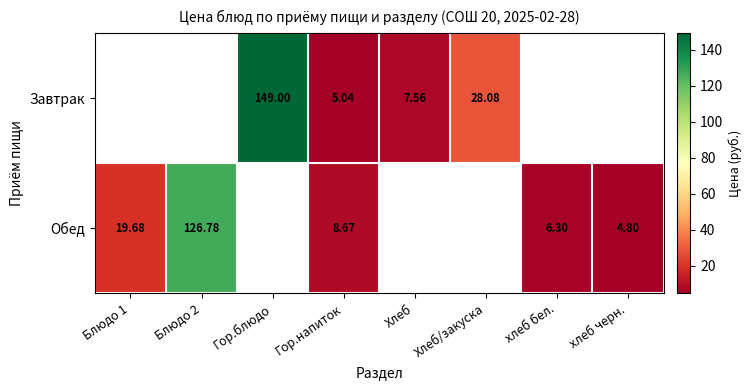

At which category is the sum across all series the highest?

Гор.напиток